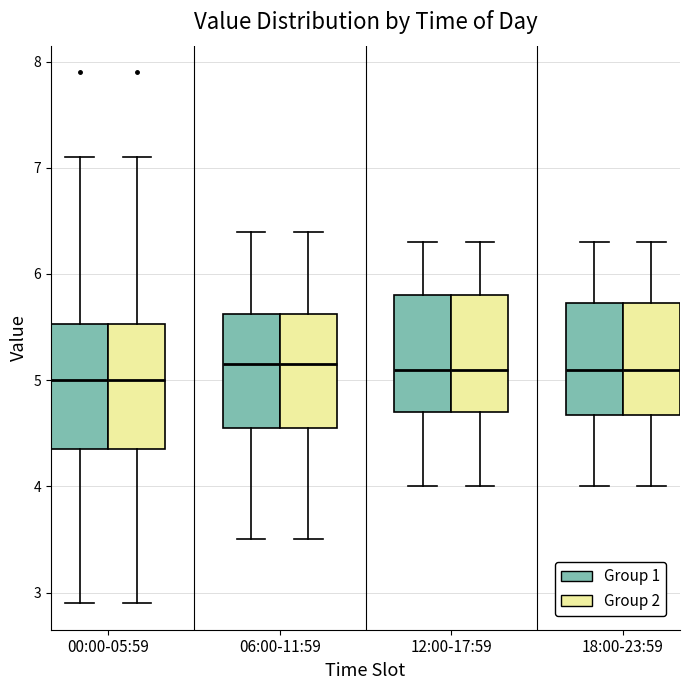

Where is the lower edge of the box for 18:00-23:59 (Group 2) on the y-axis? The values are not printed on the chart, so give them approximately, as read against the axis.

4.7